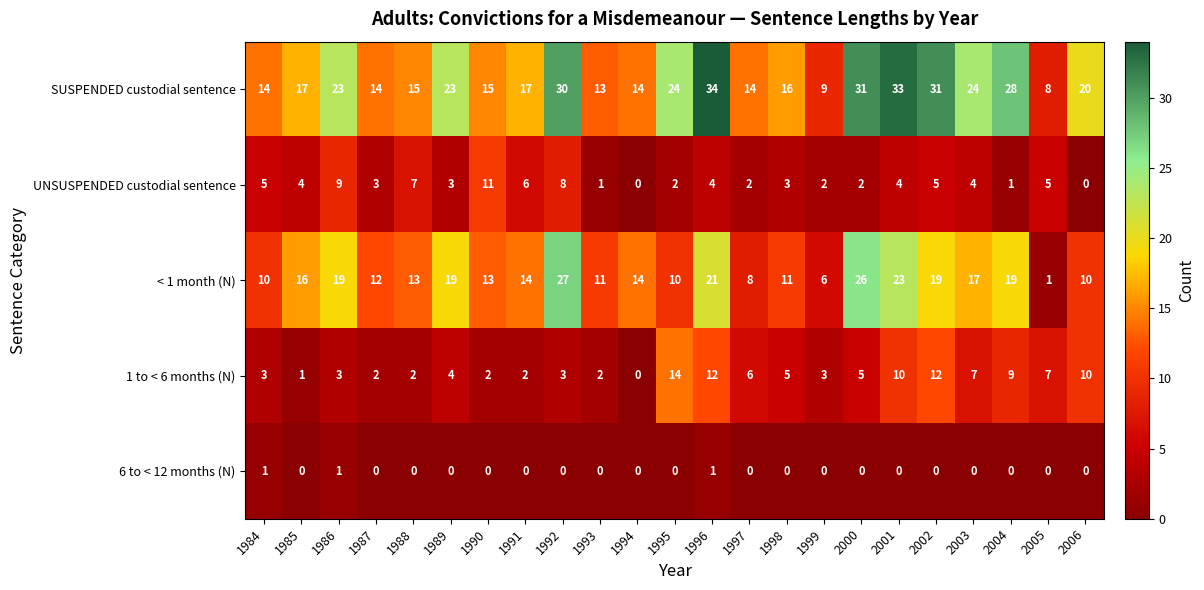

What is the maximum value shown in the chart?

34